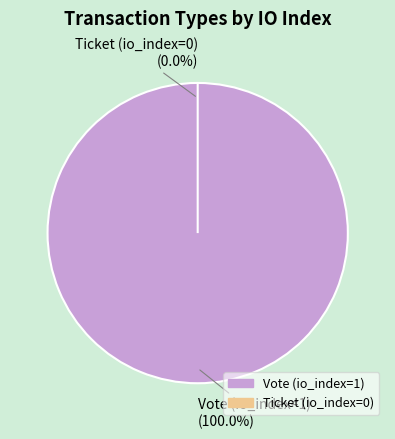

True or false: Ticket (io_index=0) accounts for 0% of the total.

True